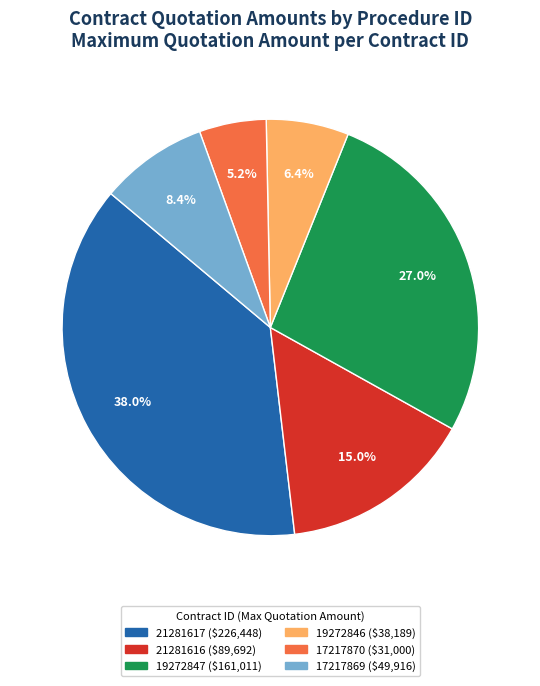

Is there any slice that represents more than half of the pie?

No